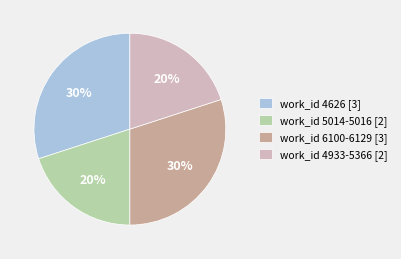

What is the ratio of the value at work_id 4933-5366 [2] to the value at work_id 6100-6129 [3]?

0.7